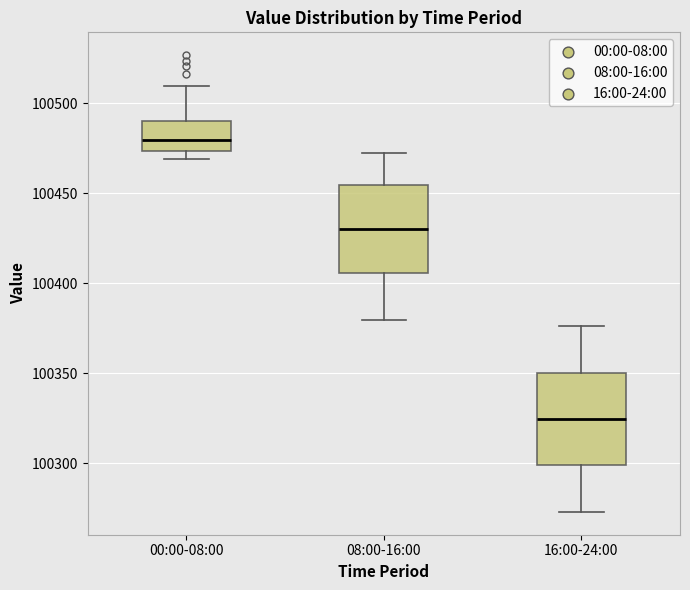

Which box has the lowest median line?

16:00-24:00